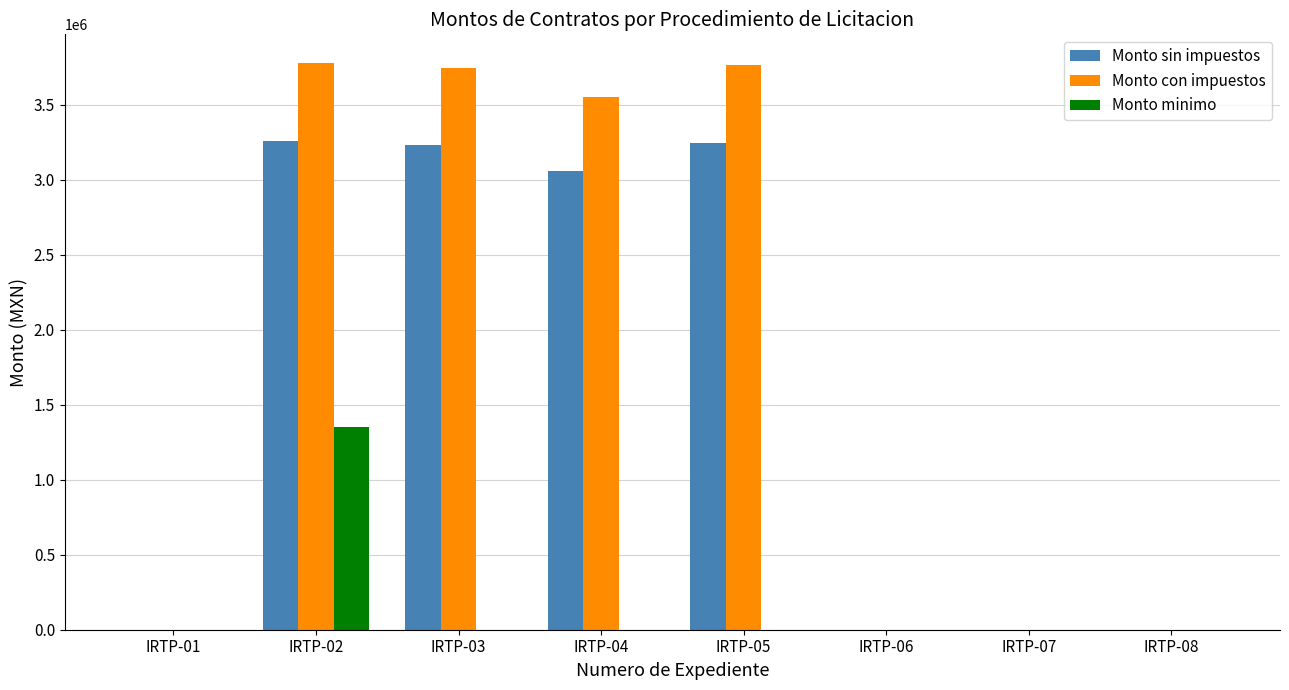

Which series changed the most between IRTP-02 and IRTP-08?

Monto con impuestos